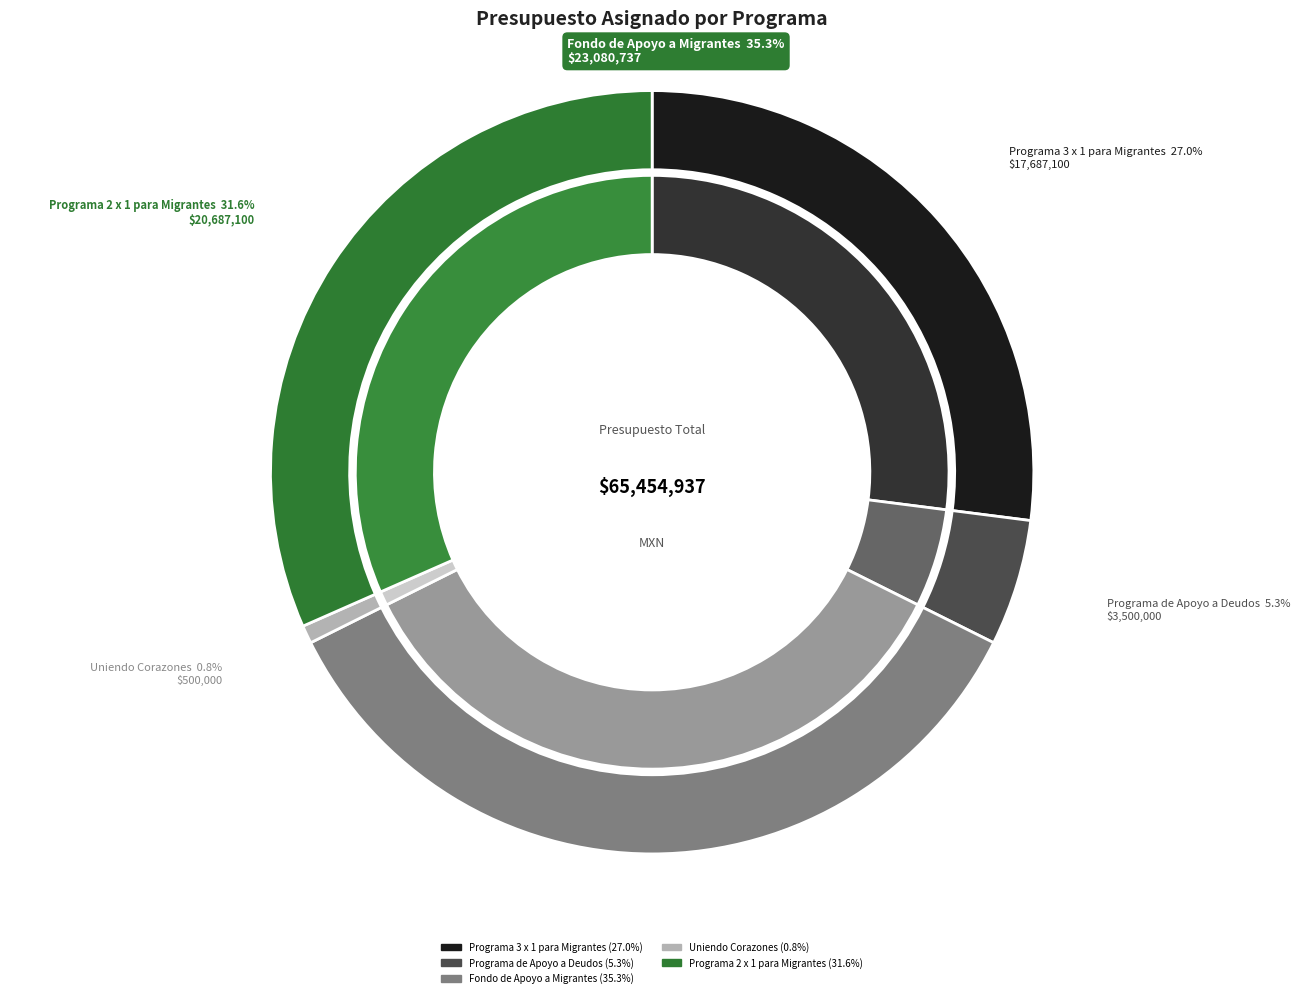

What is the smallest slice in the pie chart?

Uniendo Corazones